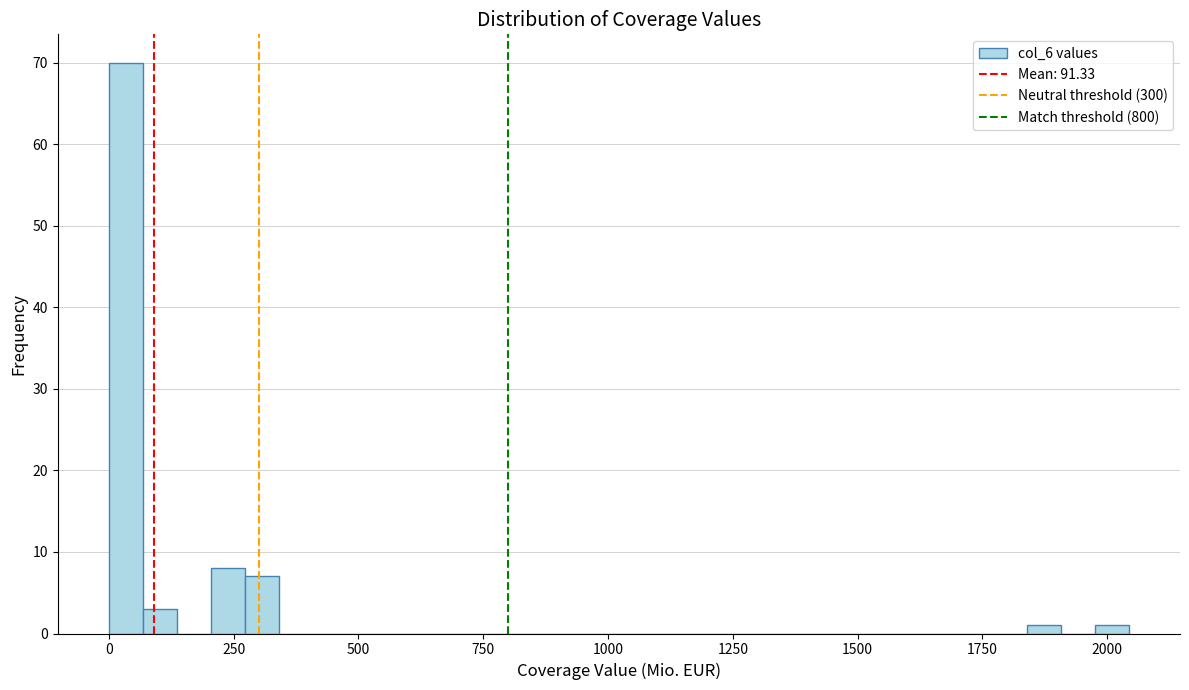

Around what value on the x-axis is the tallest bar? Give the approximate position of its centre, as read against the axis.

50